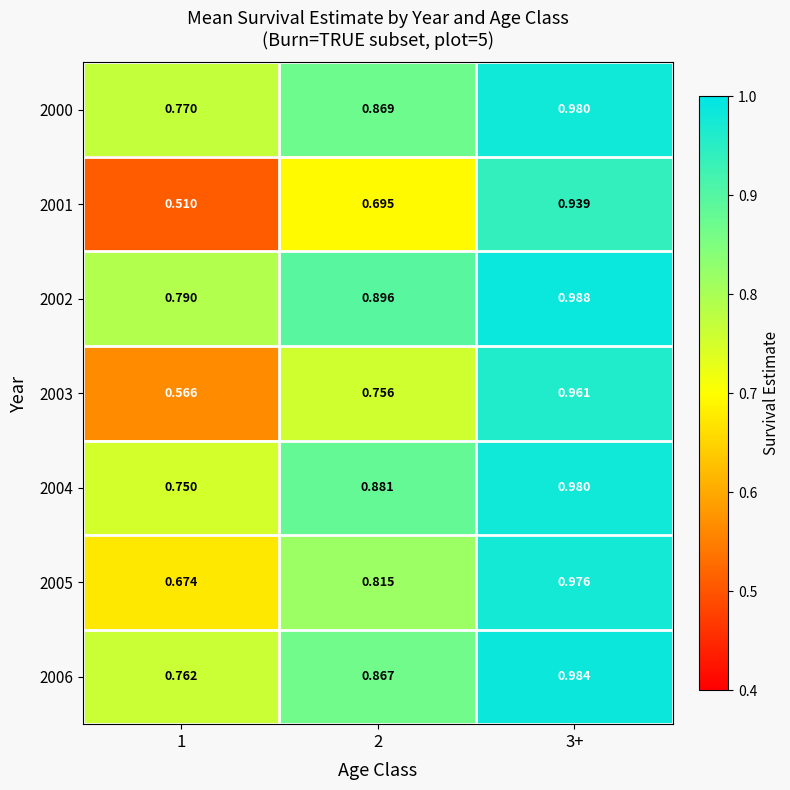

Is the value of 2000 at 3+ greater than the value of 2006 at 1?

Yes